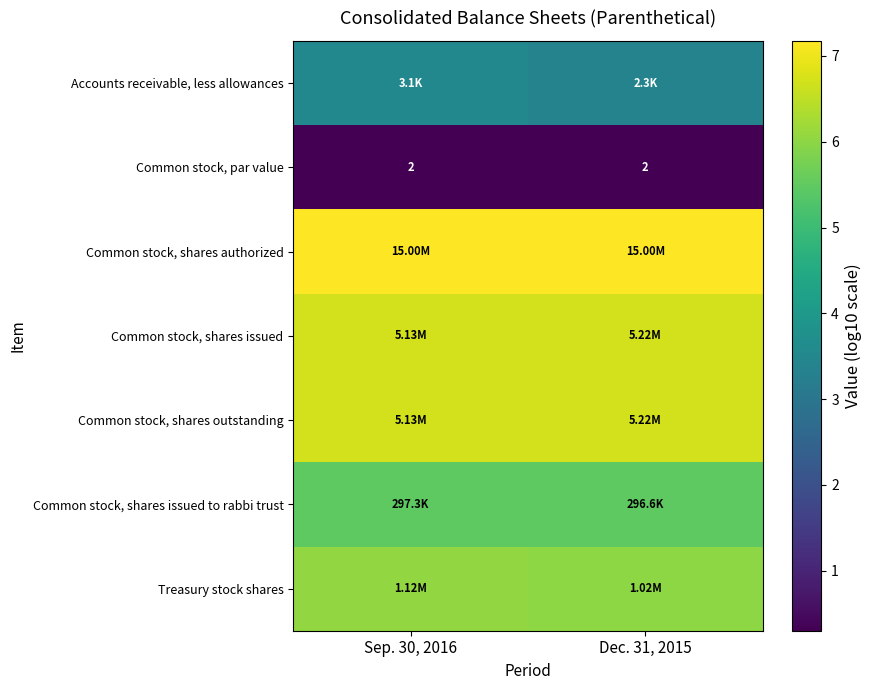

The value of Common stock, shares issued to rabbi trust at Sep. 30, 2016 is 5.5. True or false?

True